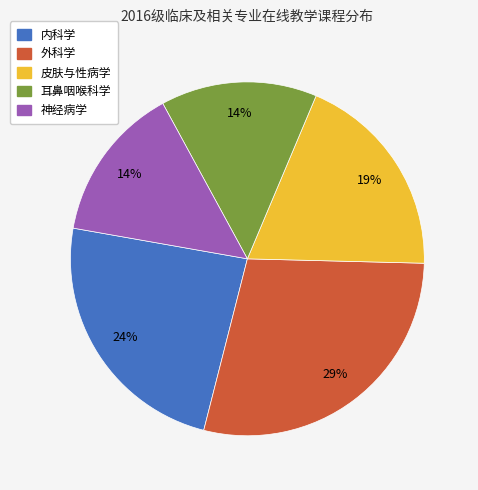

How many slices are in this pie chart?

5